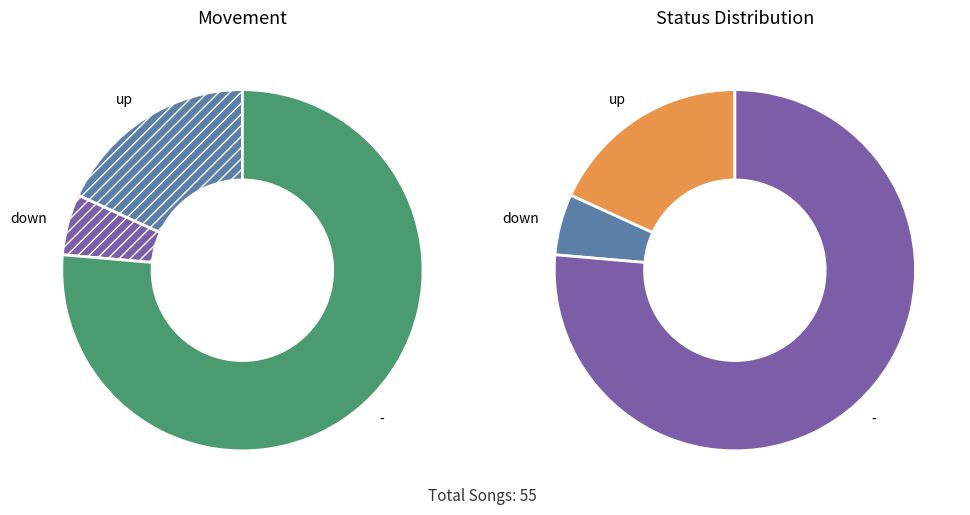

To the nearest percent, what is the average slice percentage?

33%